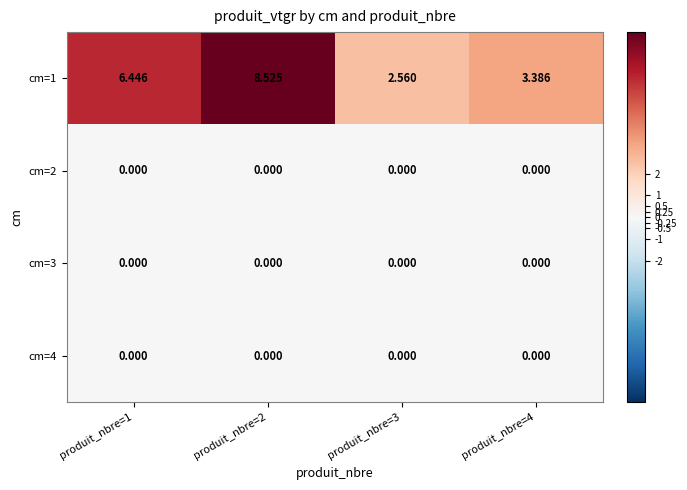

Reading left to right, extract all data points from this chart.

cm=1: produit_nbre=1=6.4	produit_nbre=2=8.5	produit_nbre=3=2.6	produit_nbre=4=3.4
cm=2: produit_nbre=1=0.0	produit_nbre=2=0.0	produit_nbre=3=0.0	produit_nbre=4=0.0
cm=3: produit_nbre=1=0.0	produit_nbre=2=0.0	produit_nbre=3=0.0	produit_nbre=4=0.0
cm=4: produit_nbre=1=0.0	produit_nbre=2=0.0	produit_nbre=3=0.0	produit_nbre=4=0.0